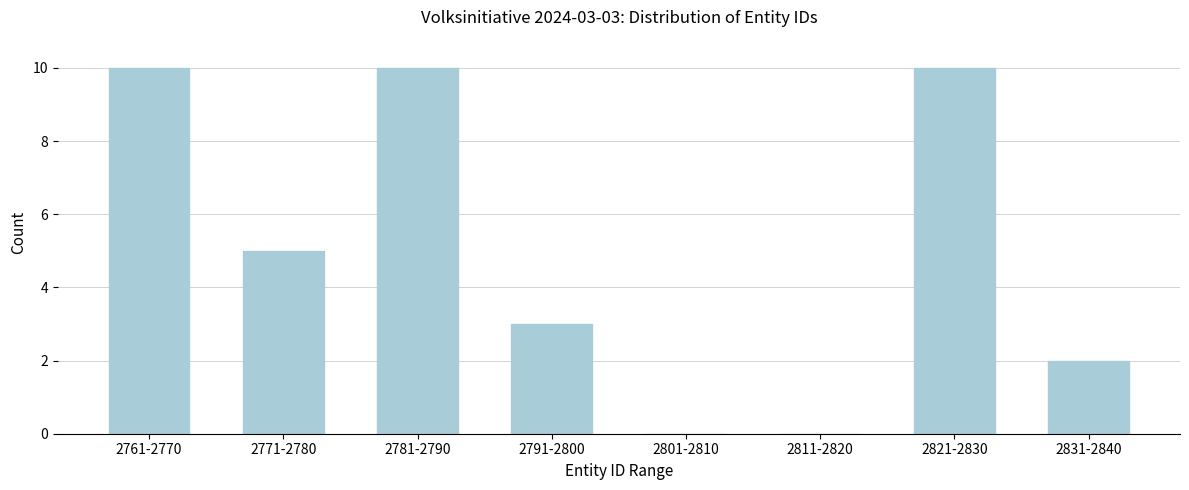

Reading left to right, list all the values displayed in this chart.

2761-2770=10	2771-2780=5	2781-2790=10	2791-2800=3	2801-2810=0	2811-2820=0	2821-2830=10	2831-2840=2